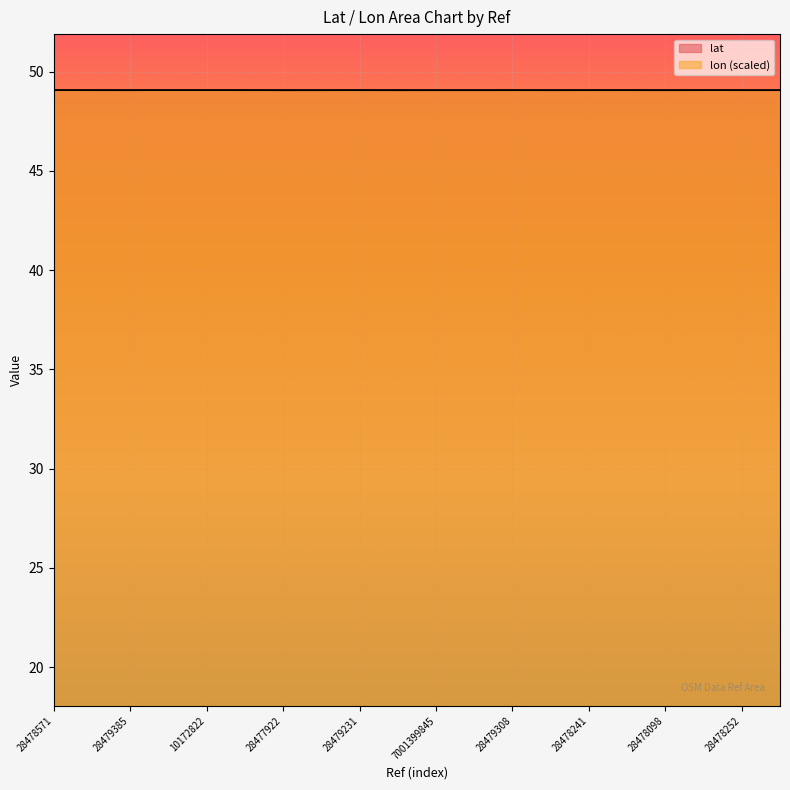

Is it true that lon equals 49.1 at 28478571?

True